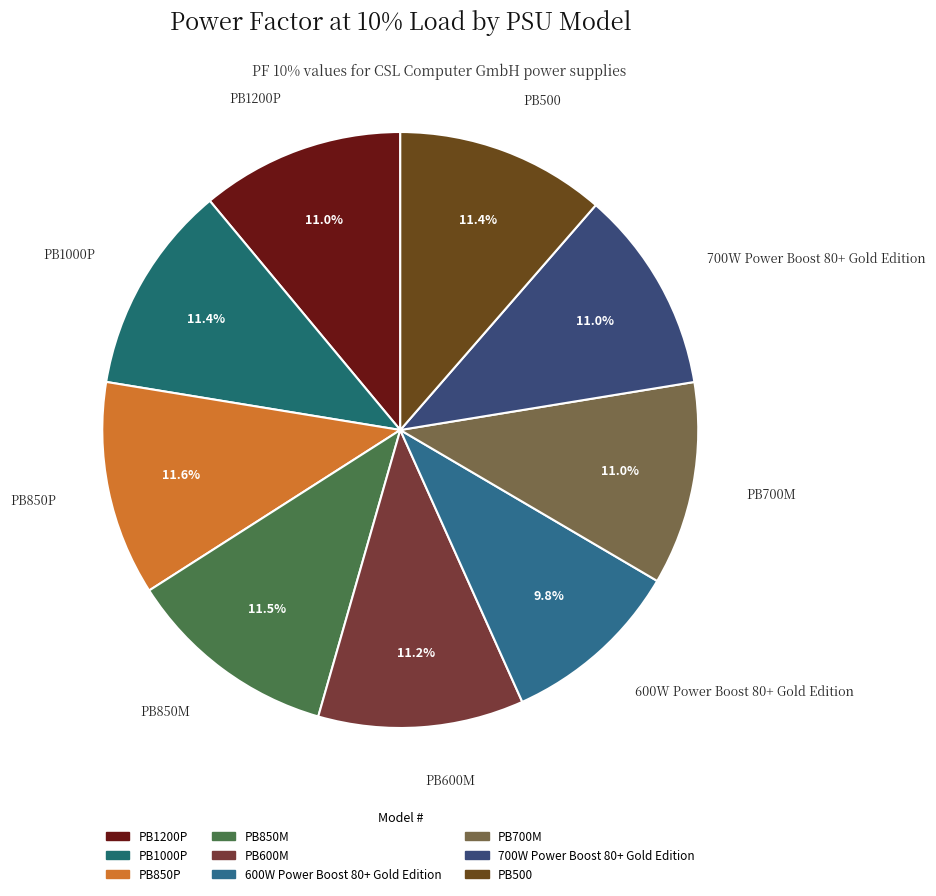

What percentage is the 700W Power Boost 80+ Gold Edition slice, to the nearest percent?

11%